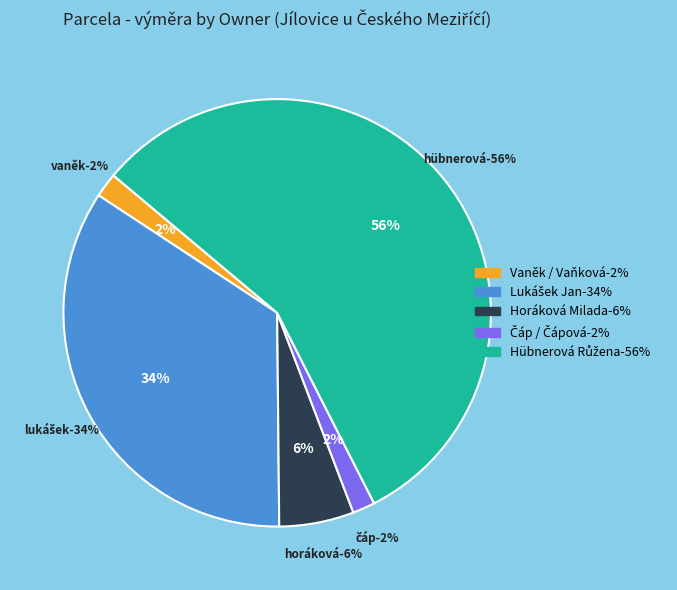

Which slice is the largest?

Hübnerová Růžena (12344)